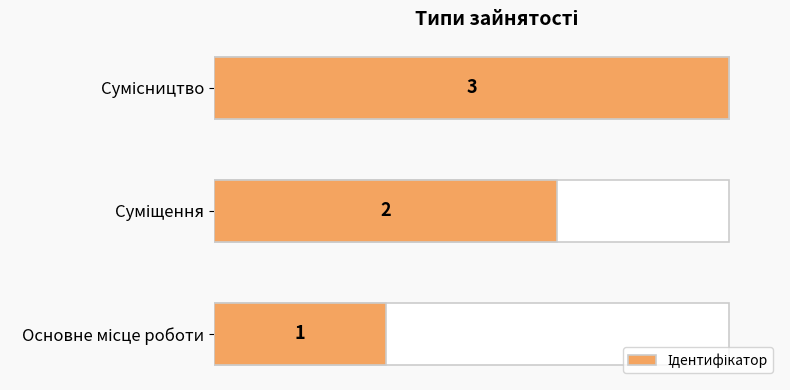

What is the change in value from Основне місце роботи to Суміщення?

+1